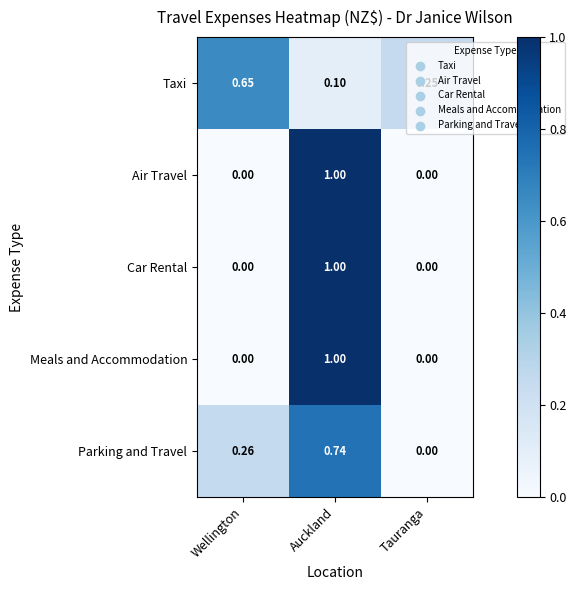

At which category is the sum across all series the highest?

Auckland